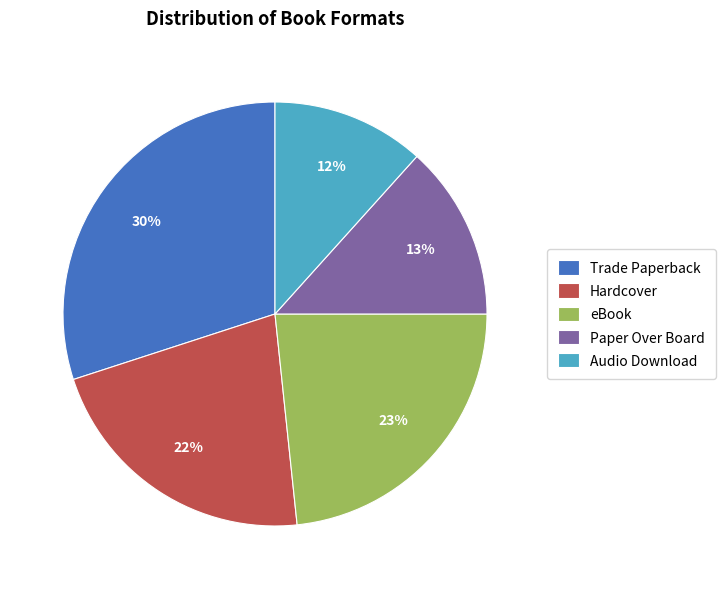

What percentage is the Trade Paperback slice, to the nearest percent?

30%